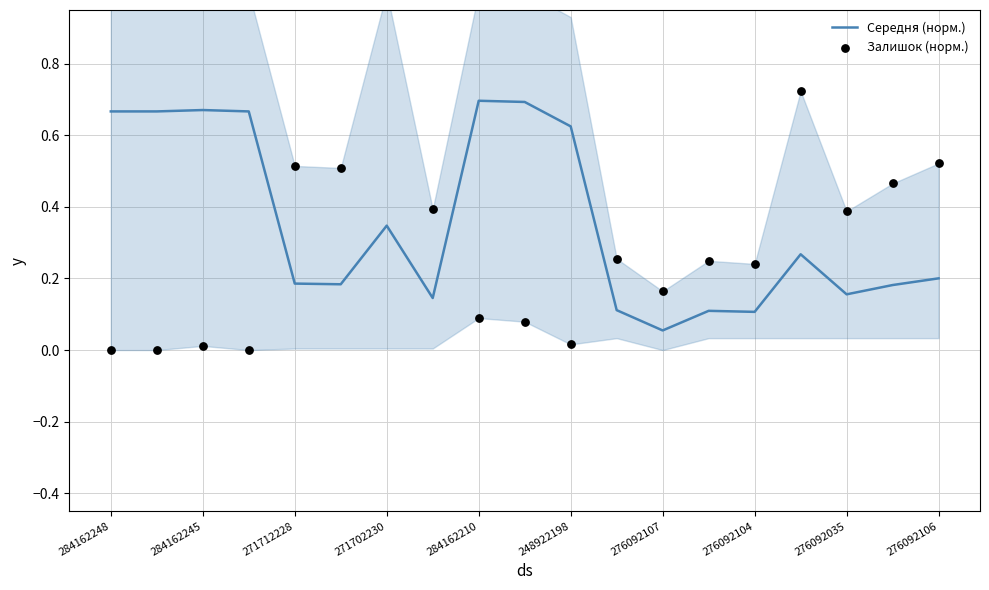

At which label is Середня (норм.) closest to 0?

276092107